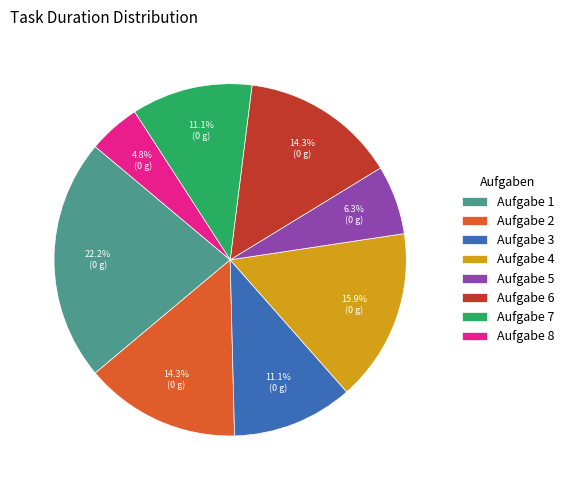

The Aufgabe 8 slice represents 5% of the pie. True or false?

True